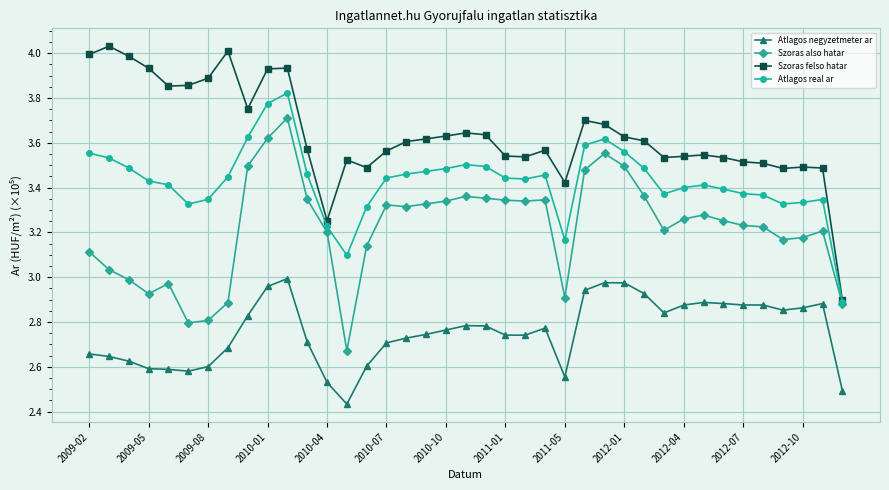

List the series in order of their overall mean, lowest first.

Atlagos negyzetmeter ar, Szoras also hatar, Atlagos real ar, Szoras felso hatar